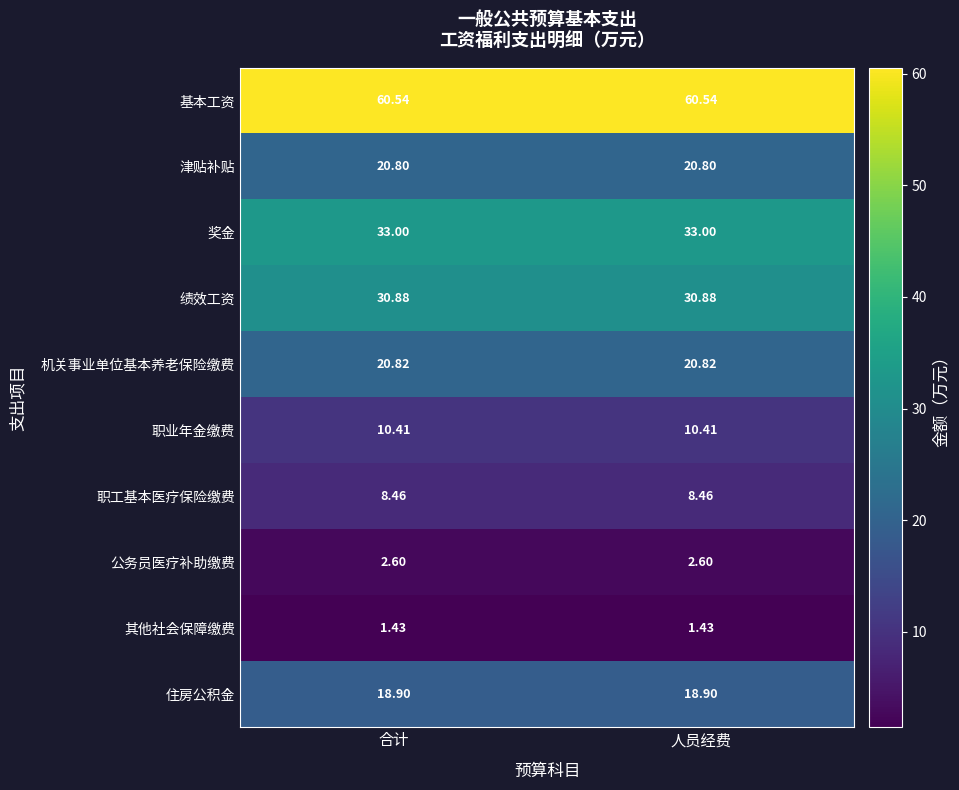

What is the total value across all series at 合计?

207.8